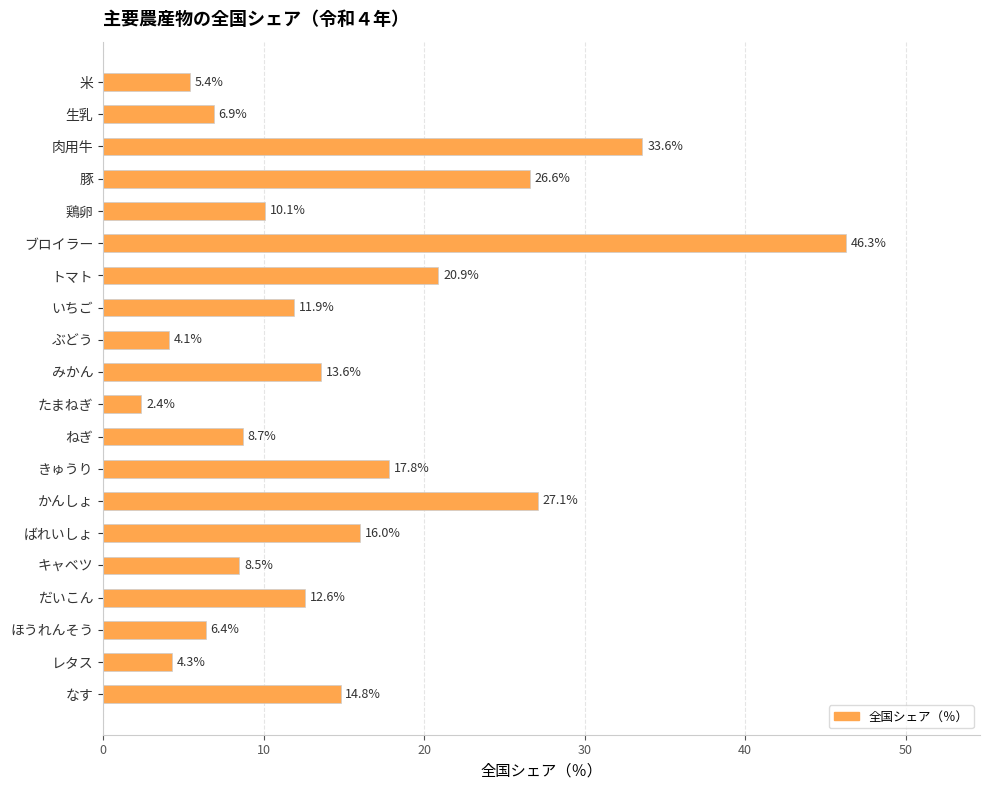

Are the bars grouped side by side (vs. stacked)?

No